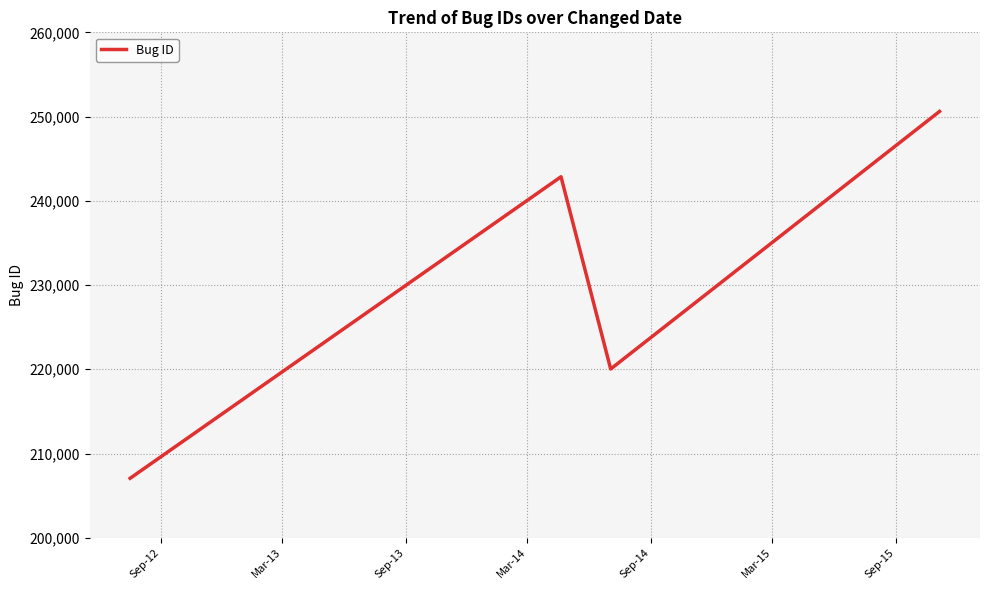

What is the smallest value displayed?

207060